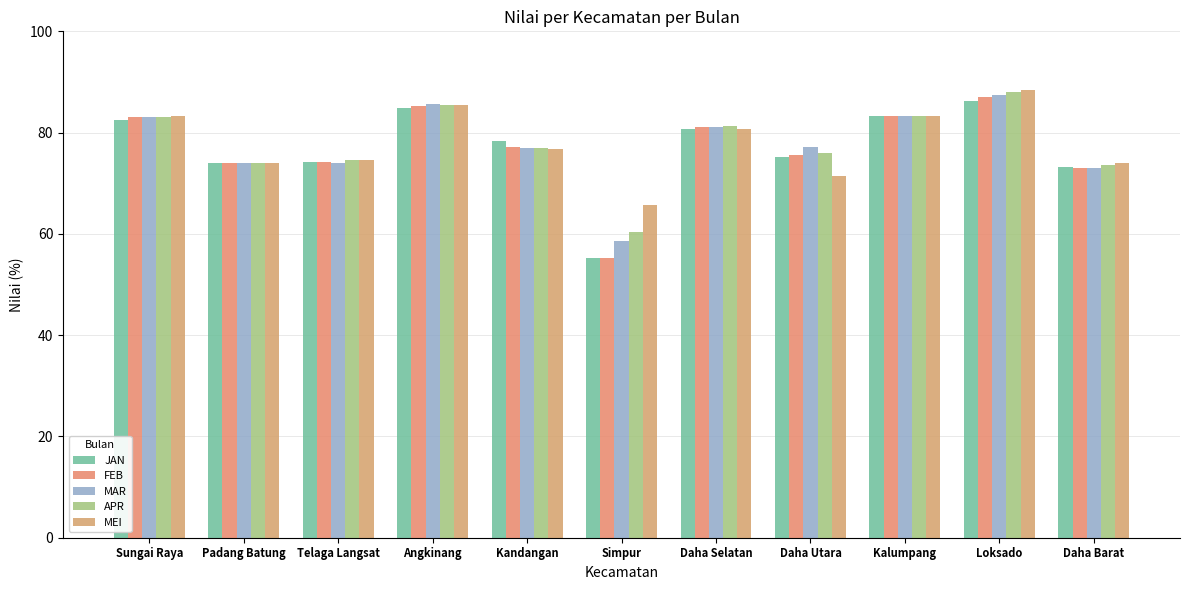

What is the total value across all series at Simpur?

295.4